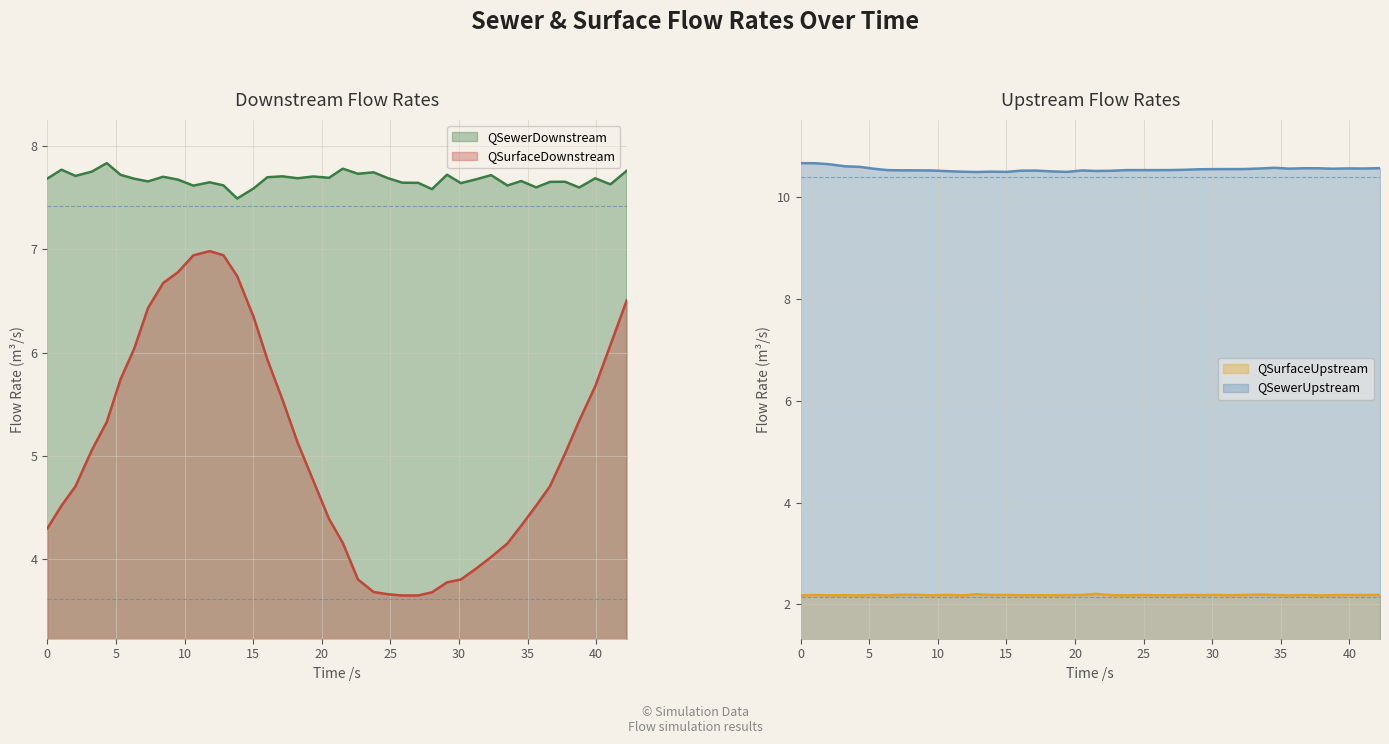

True or false: QSewerDownstream and QSurfaceDownstream intersect in this chart.

False